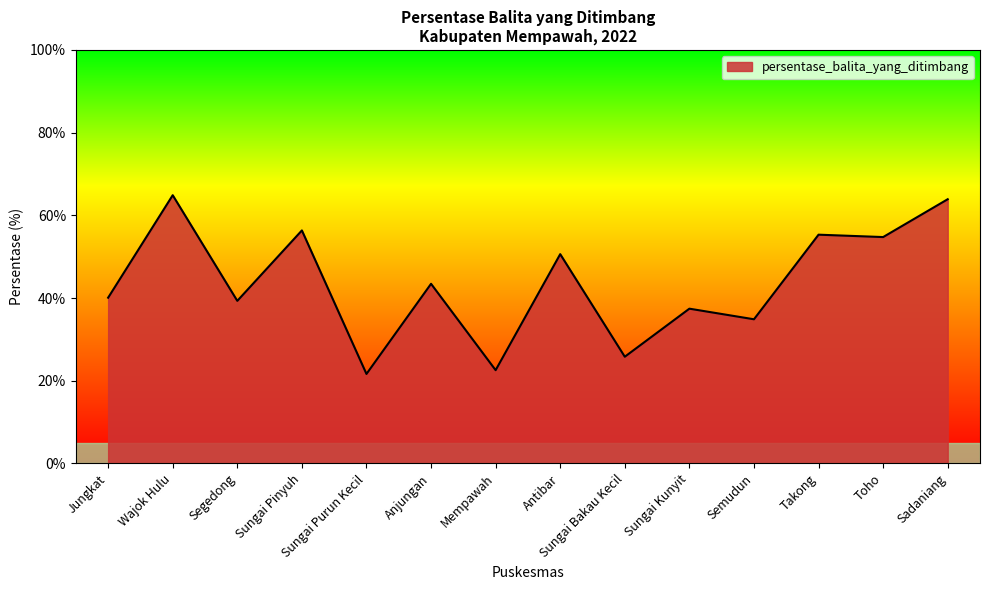

Which category has the highest value across all series?

Wajok Hulu